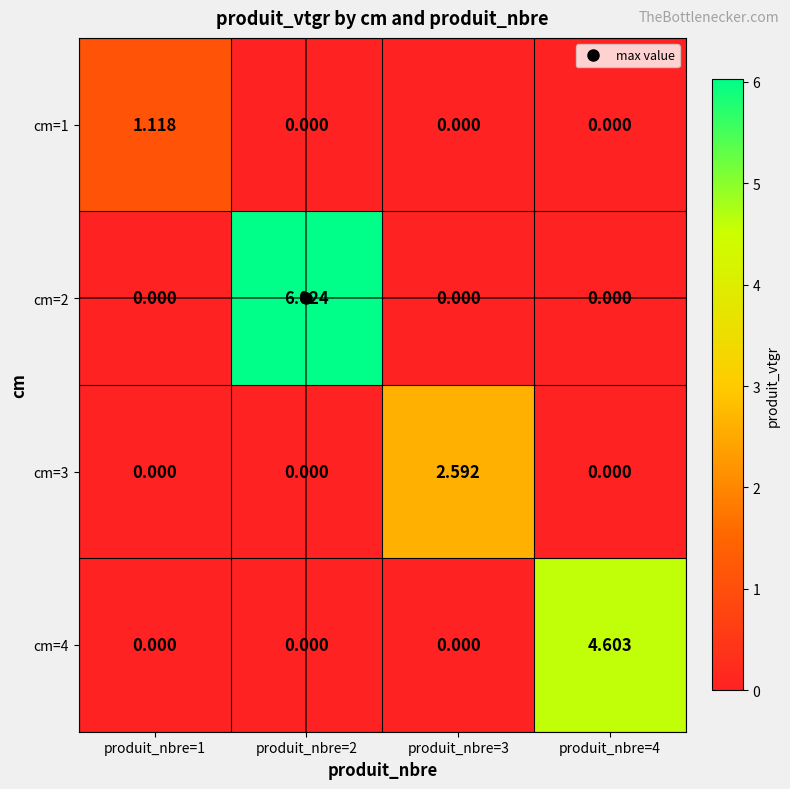

Is the value of cm=4 at produit_nbre=2 greater than the value of cm=2 at produit_nbre=2?

No